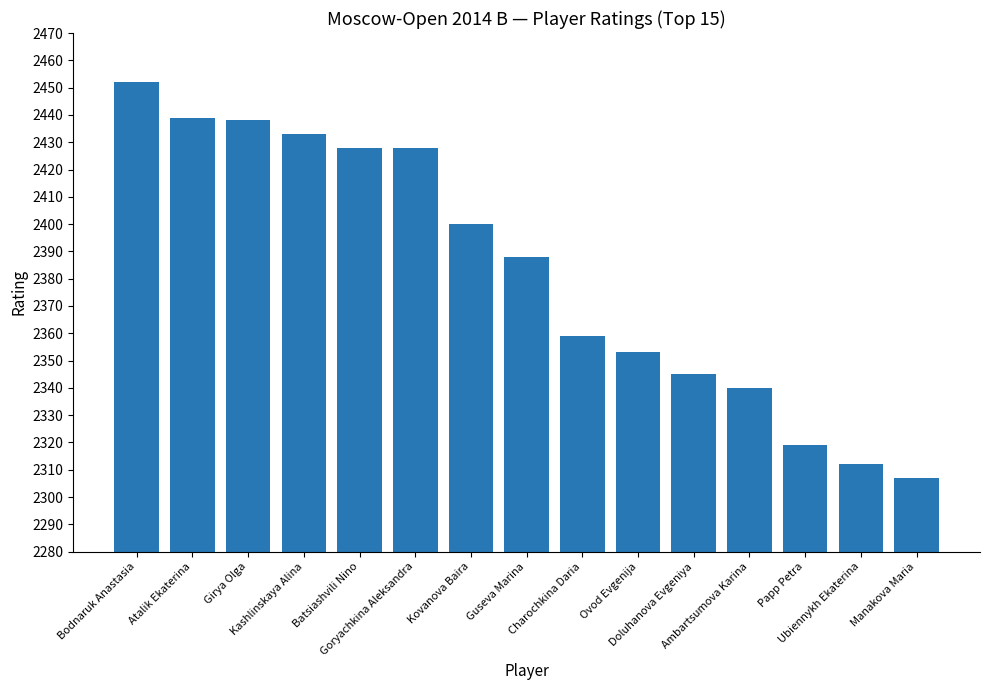

What is the greatest value displayed?

2452